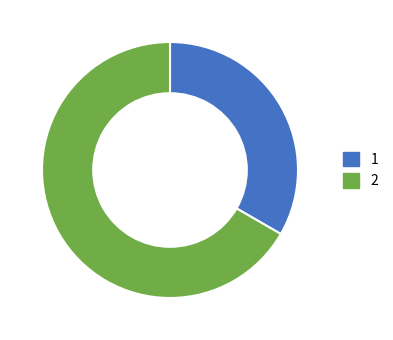

Is there a majority slice in this chart?

Yes